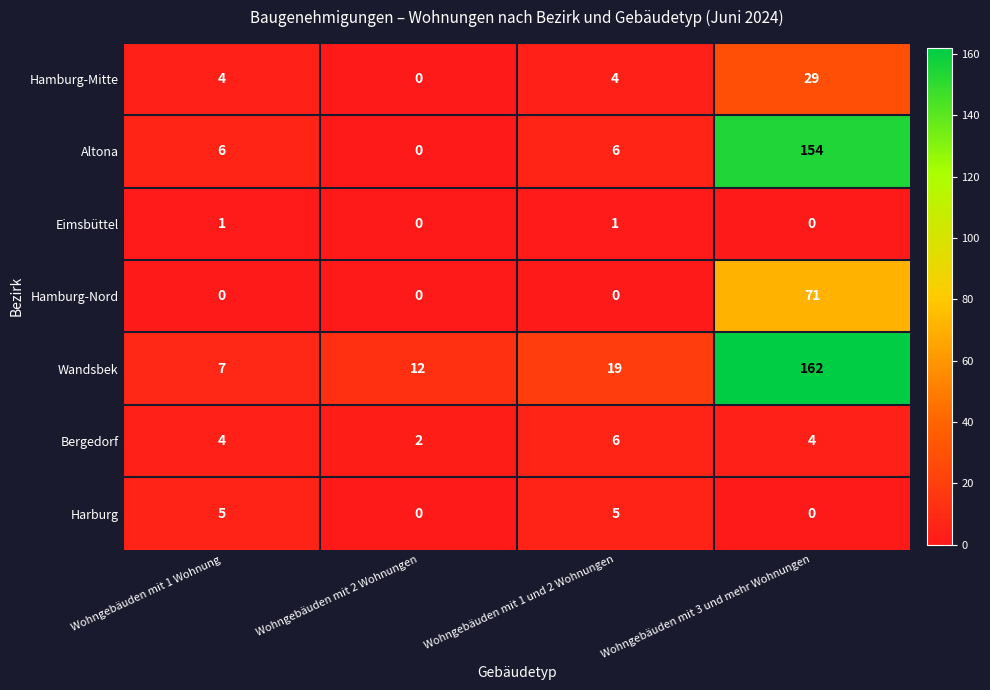

What is the difference between the Wandsbek values at Wohngebäuden mit 1 Wohnung and Wohngebäuden mit 3 und mehr Wohnungen?

155